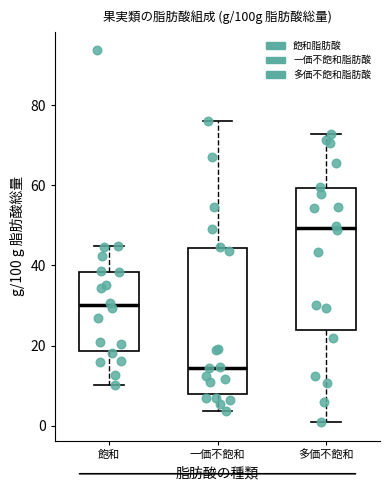

Reading left to right, transcribe this box plot: for each box, give where its median line is, the range the box spans, and where its two whiskers end, as read against the y-axis. The values are not printed on the chart, so give them approximately, as read against the axis.

飽和: median 30, box 18 to 38, whiskers 10 to 44
一価不飽和: median 14, box 8 to 44, whiskers 4 to 76
多価不飽和: median 50, box 24 to 60, whiskers 0 to 72